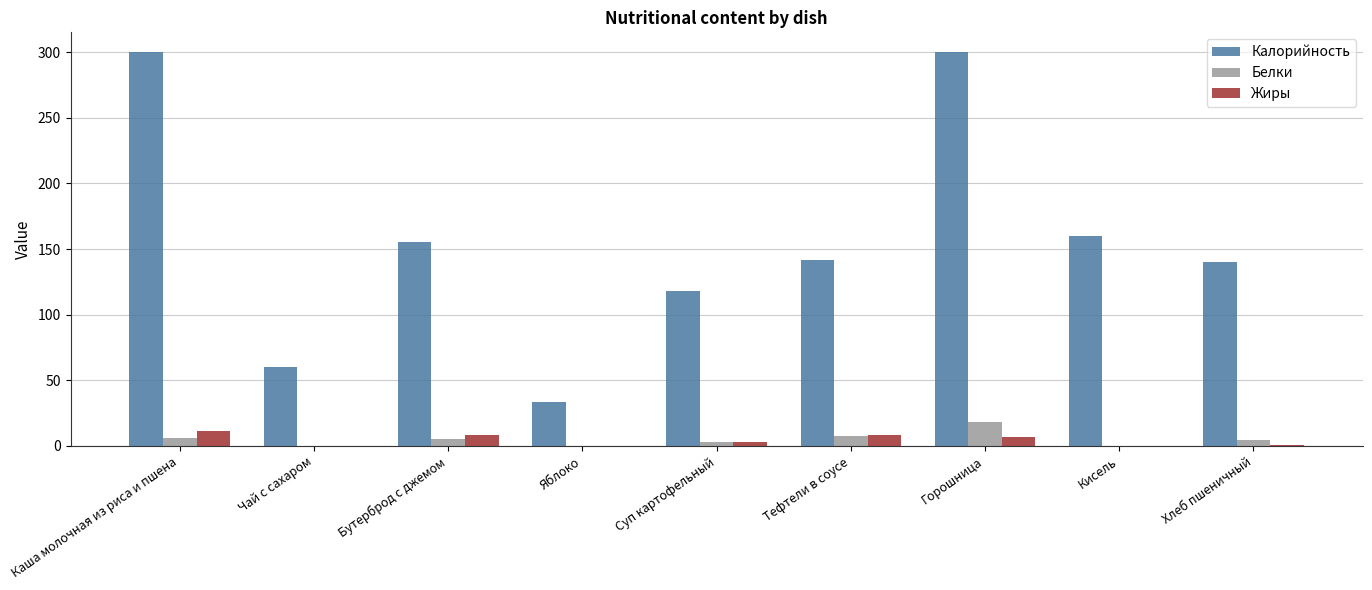

What is the greatest value displayed?

300.0